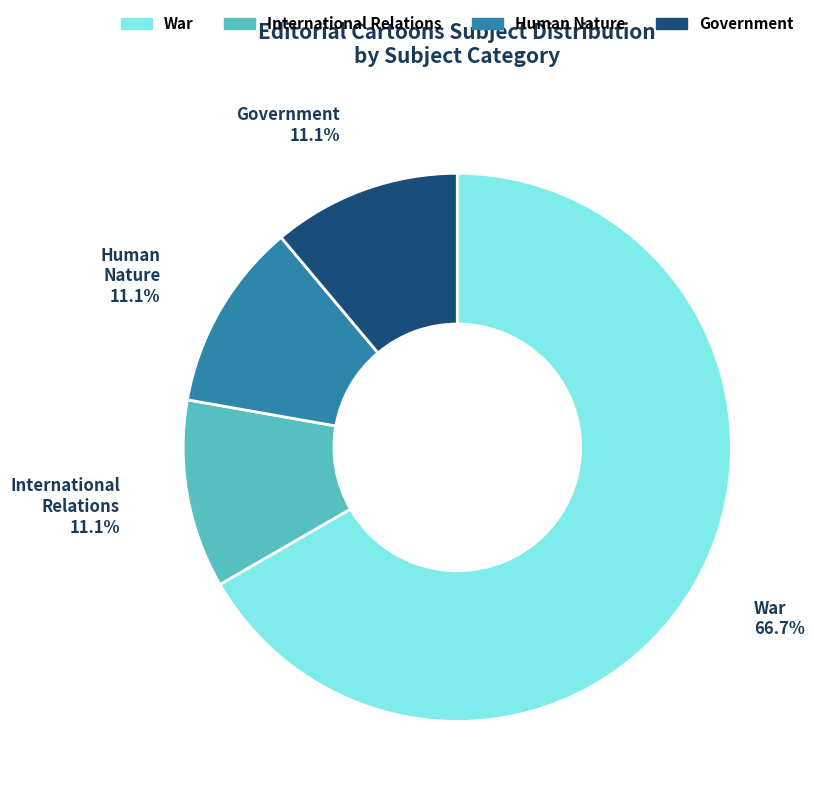

Is there any slice that represents more than half of the pie?

Yes